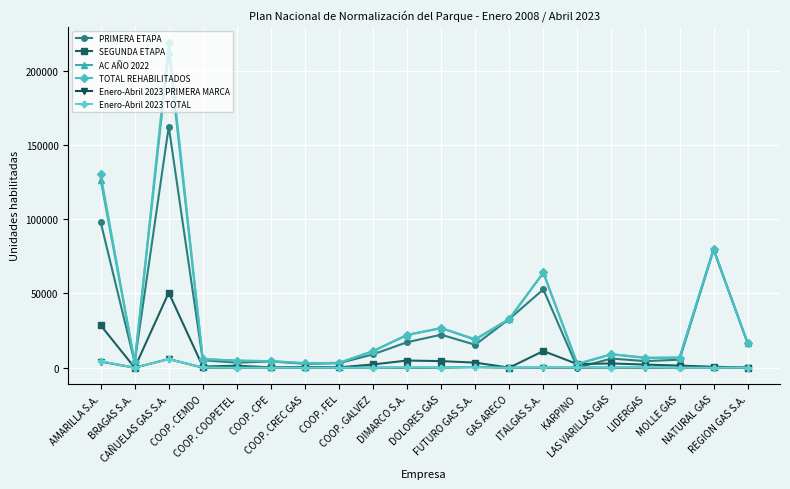

What is the greatest value displayed?

218697